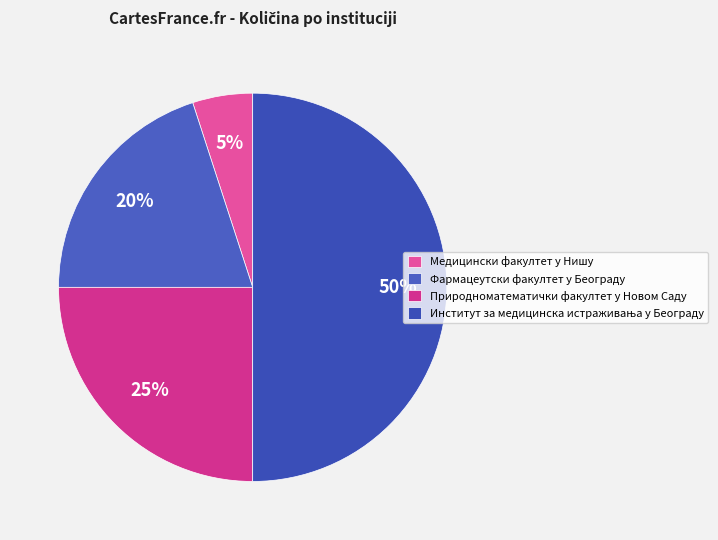

Count the number of slices in the pie.

4